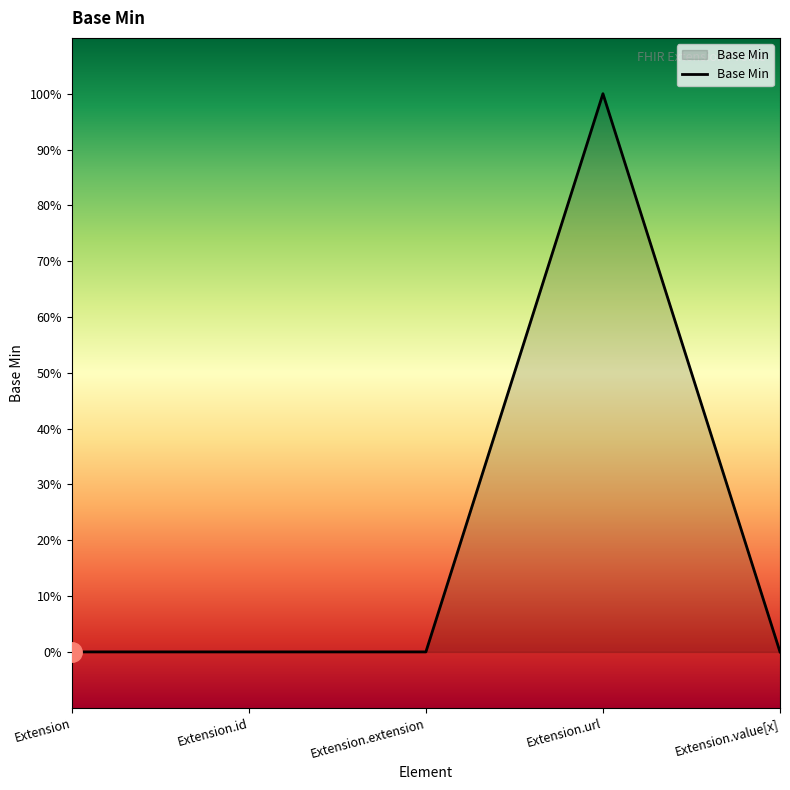

Is this an area chart (filled region under the line)?

Yes